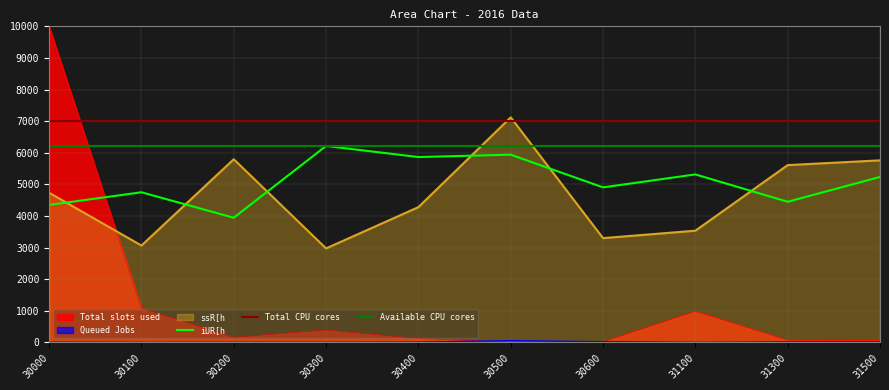

Is it true that iUR[h equals 5315.0 at 31100?

True